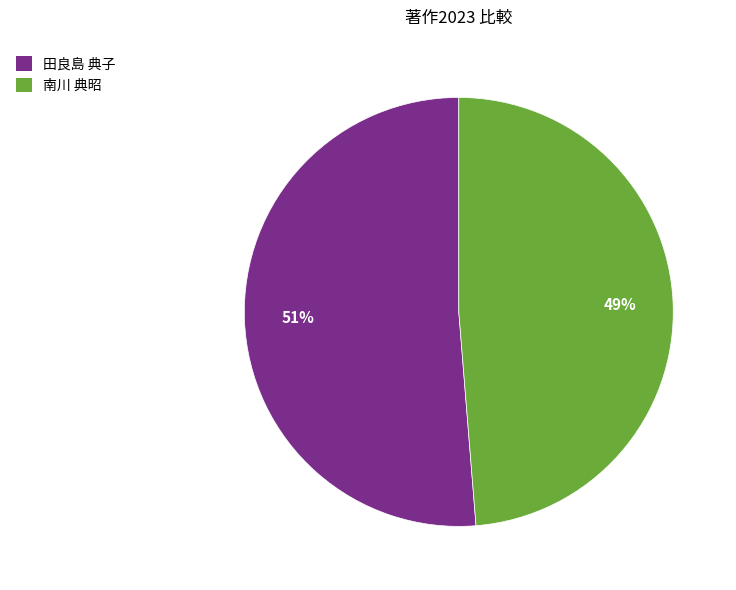

How many slices are in this pie chart?

2